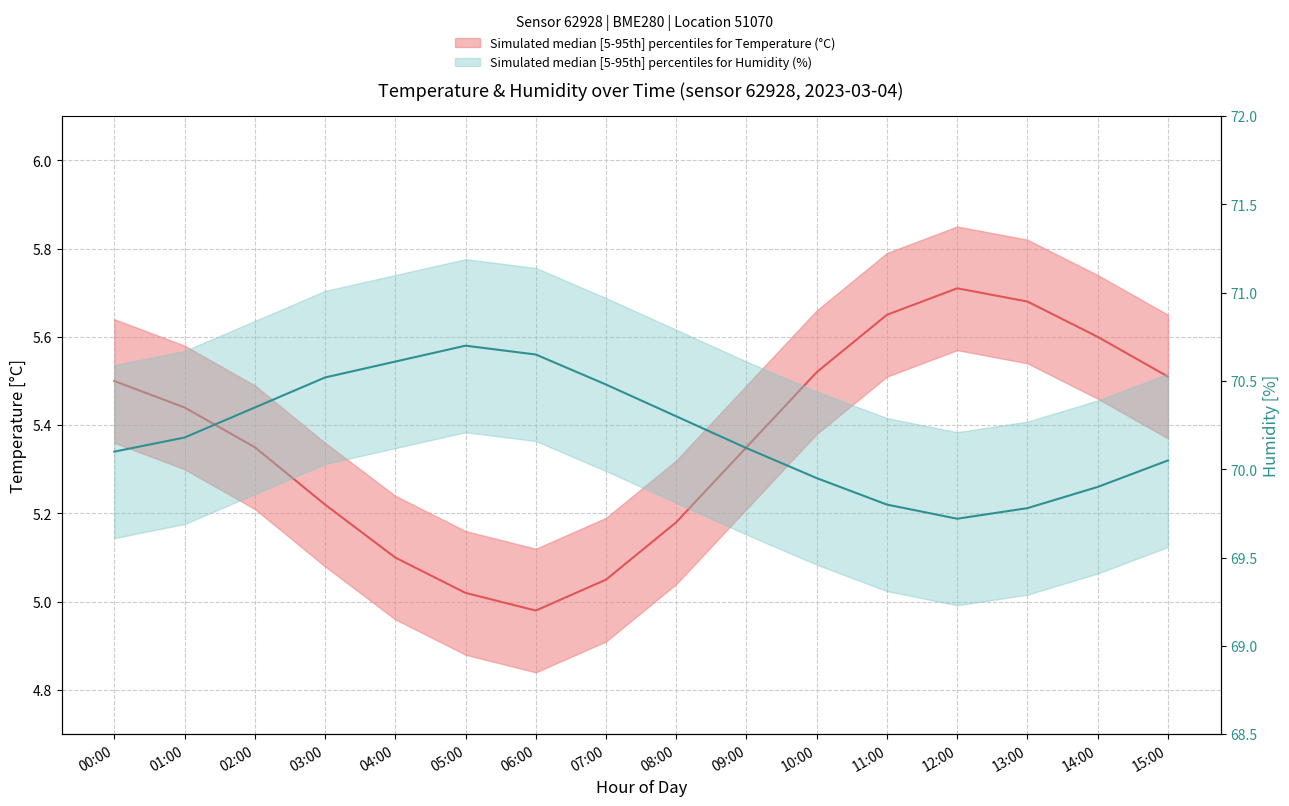

What are all the series names shown in the legend?

Temperature median, Humidity median